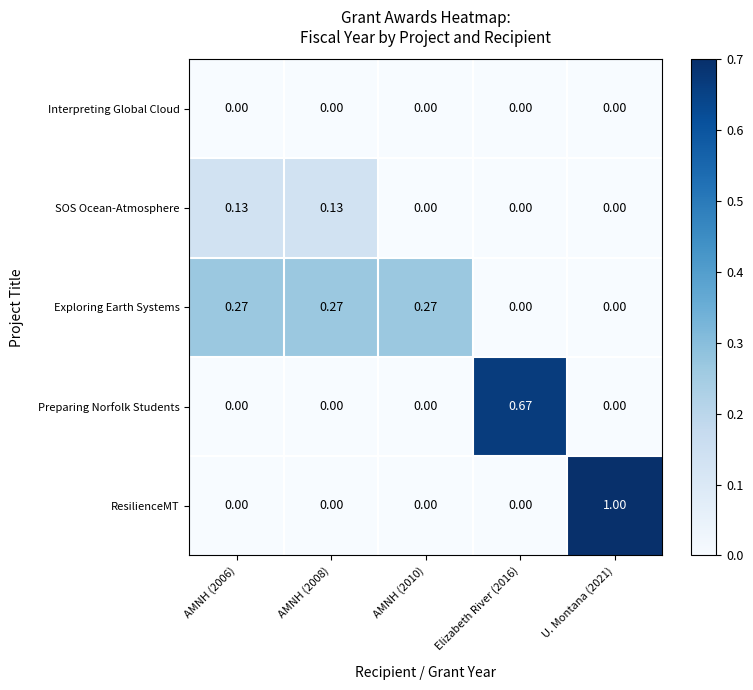

Rank the series by their maximum value, from highest to lowest.

ResilienceMT, Preparing Norfolk Students, Exploring Earth Systems, SOS Ocean-Atmosphere, Interpreting Global Cloud